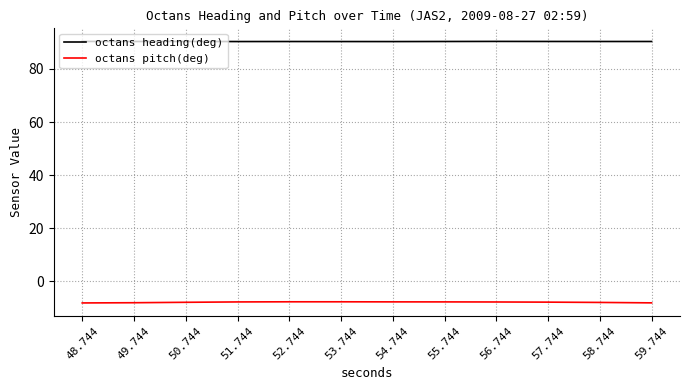

Is the value of octans heading(deg) at 49.744 greater than the value of octans pitch(deg) at 56.744?

Yes